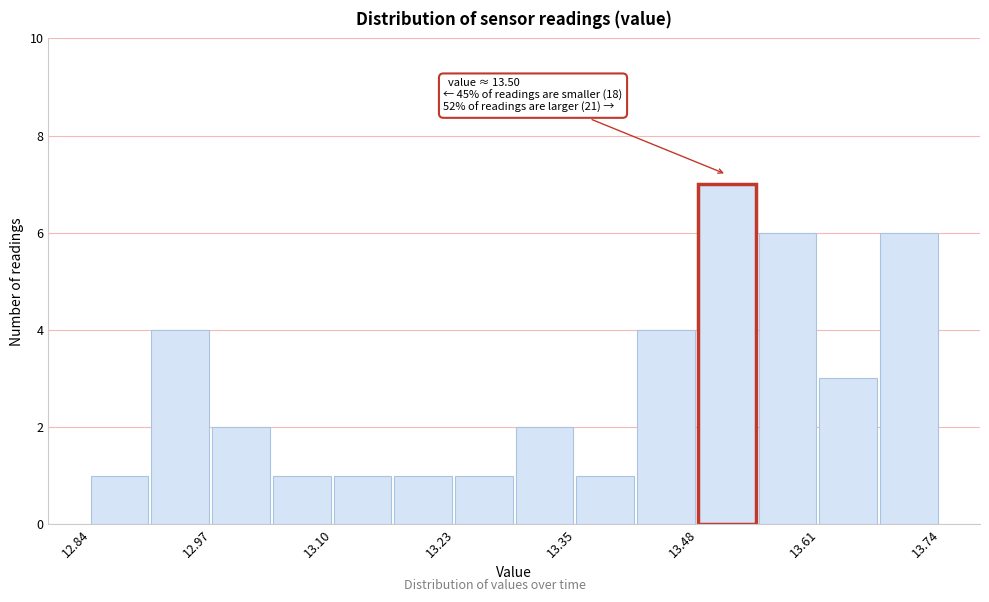

Around what value on the x-axis is the tallest bar? Give the approximate position of its centre, as read against the axis.

13.52